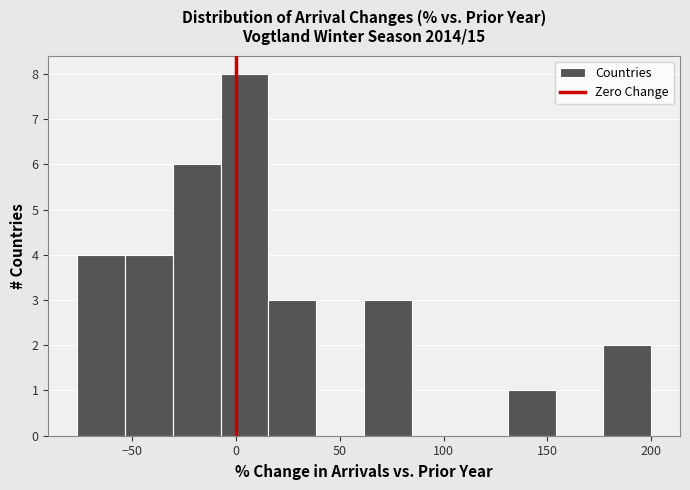

Reading left to right, list every bar in this chart as the range it spans on the x-axis followed by its height. Neither the bar edges nor the heights are printed on the chart, so give them approximately, as read against the axes.

-75 to -55: 4
-55 to -30: 4
-30 to -5: 6
-5 to 15: 8
15 to 40: 3
40 to 60: 0
60 to 85: 3
85 to 110: 0
110 to 130: 0
130 to 155: 1
155 to 175: 0
175 to 200: 2